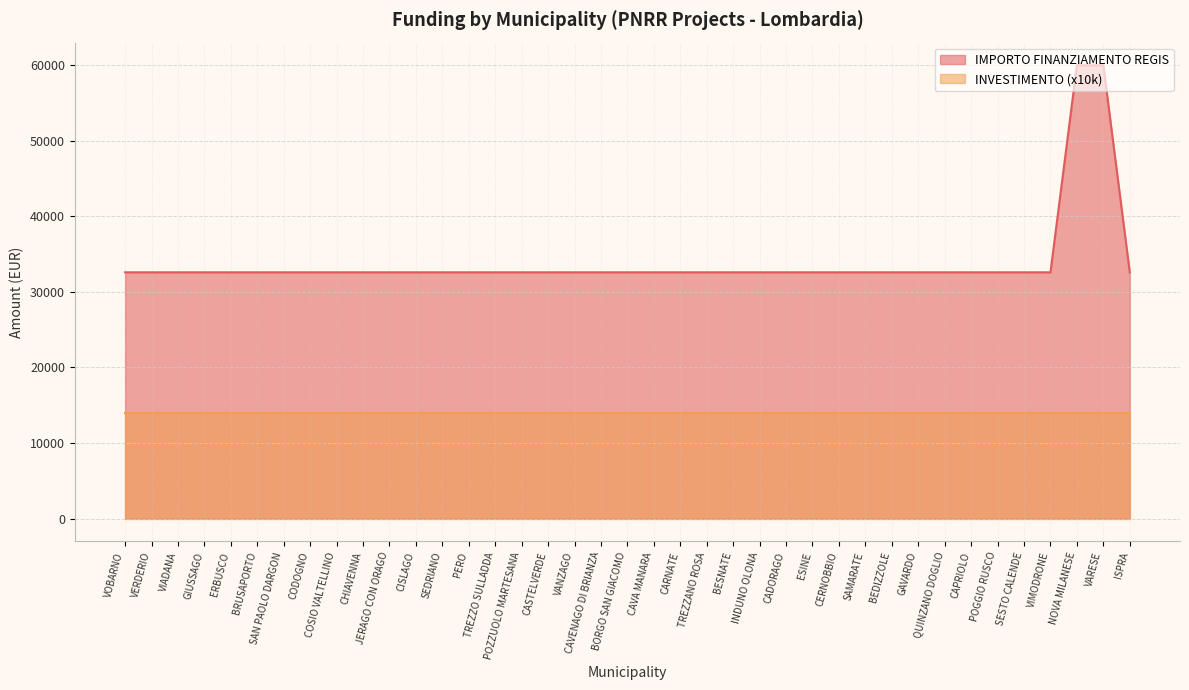

True or false: the data has more than 1 interior local peaks.

False